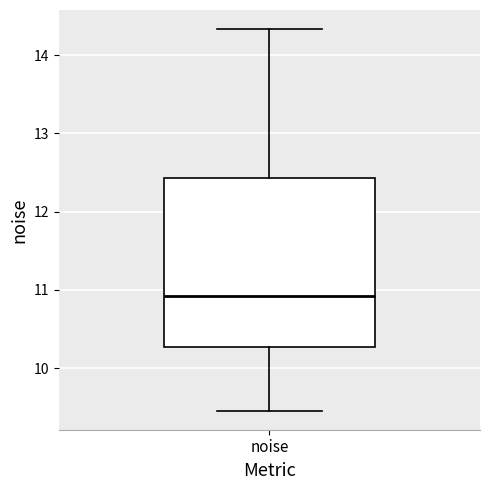

Read this box plot against the y-axis: the position of the median line, the range covered by the box, and the ends of both whiskers. The values are not printed on the chart, so give them approximately, as read against the axis.

median 10.9, box 10.3 to 12.4, whiskers 9.5 to 14.3